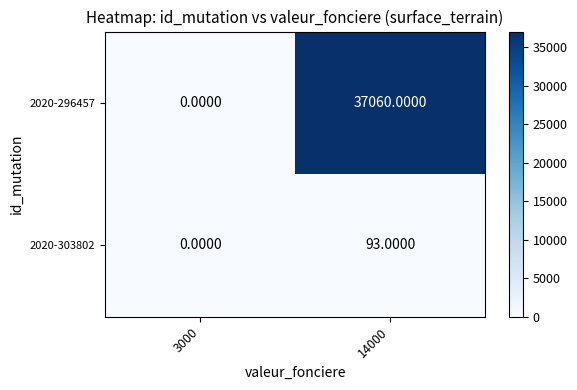

At which category does the chart reach its minimum across all series?

3000